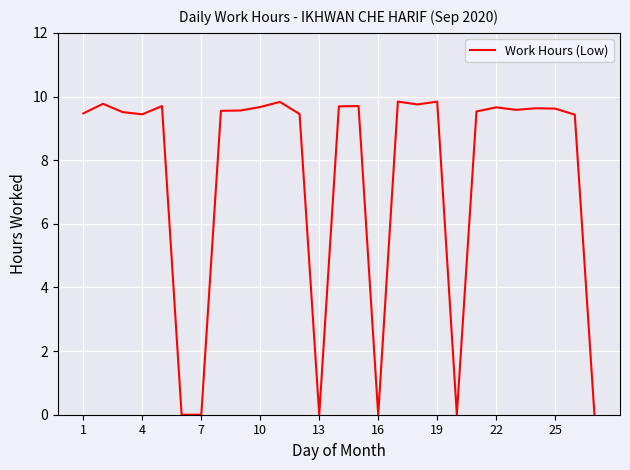

What is the difference between the maximum and minimum values?

9.8